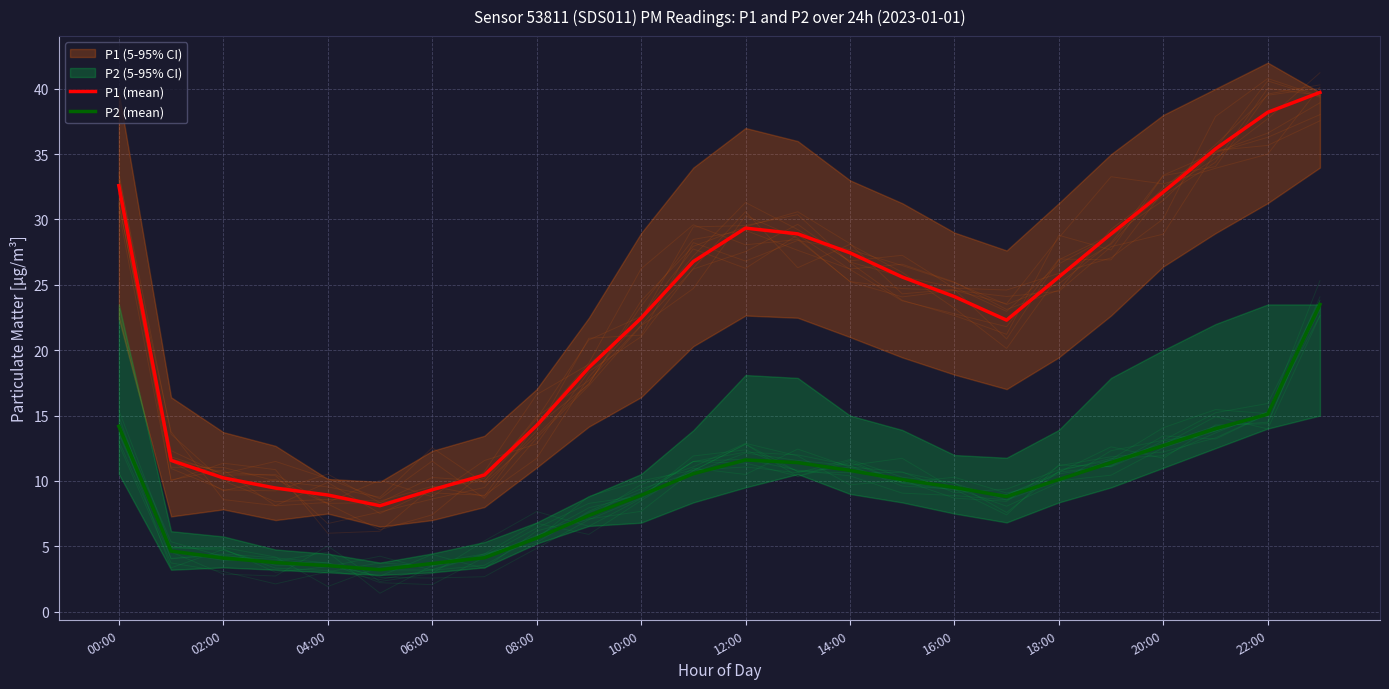

Which series has the largest total across all categories?

P1 (mean)